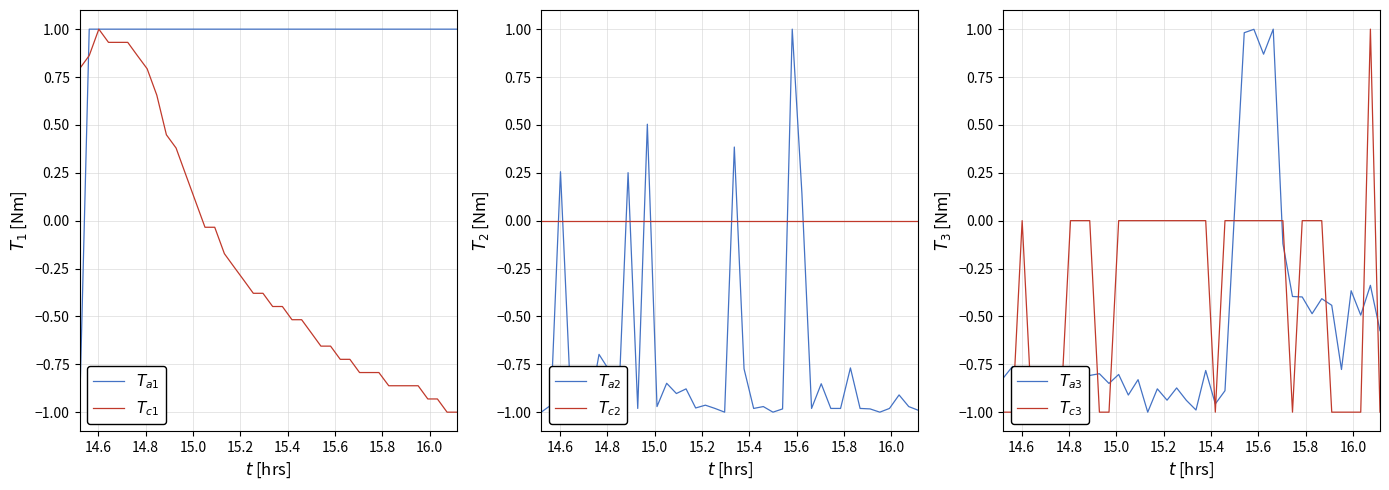

Does the chart display data point markers on the line(s)?

No